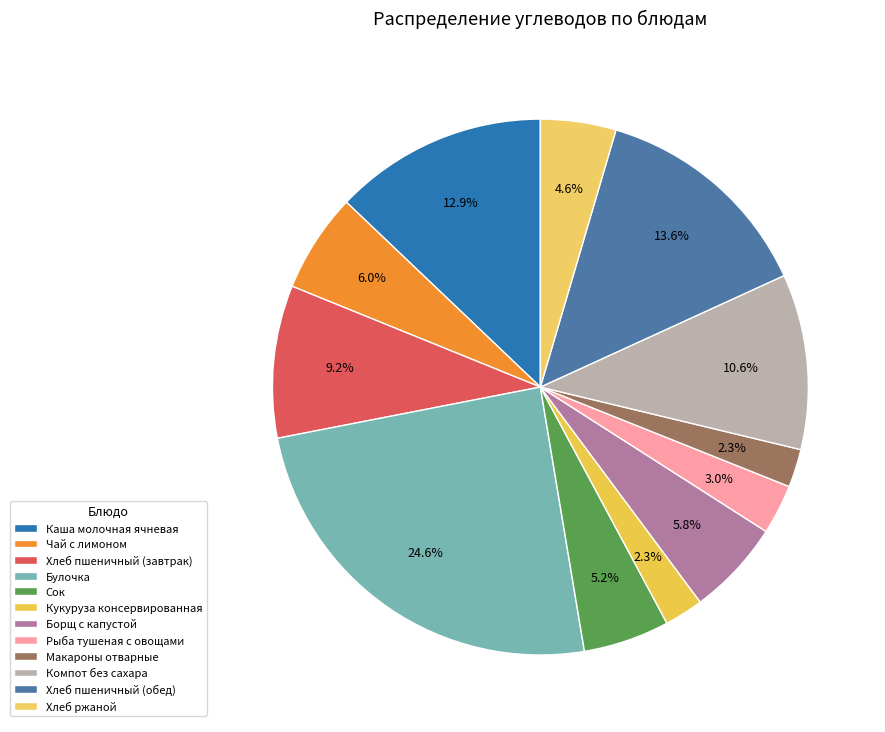

How many slices are in this pie chart?

12